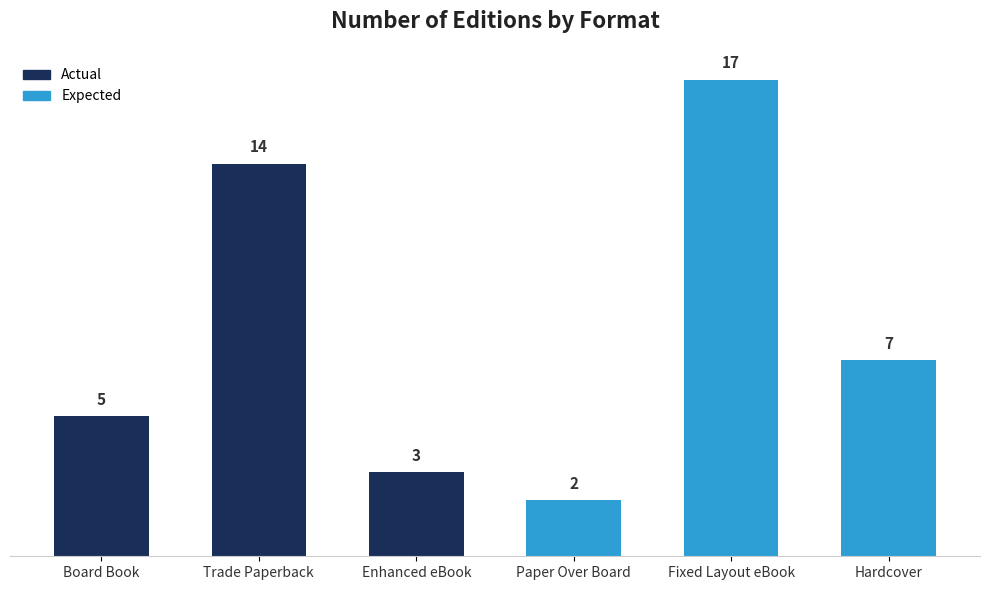

The chart shows a value of 2 at Paper Over Board. True or false?

True